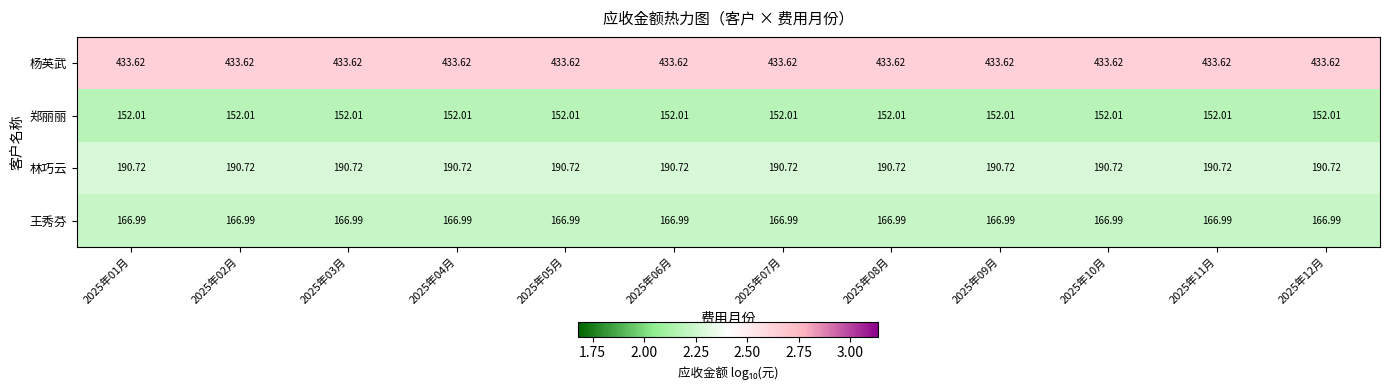

Rank the series by their maximum value, from lowest to highest.

郑丽丽, 王秀芬, 林巧云, 杨英武